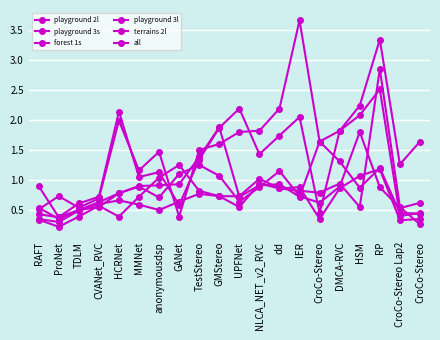

At which category is the sum across all series the highest?

RP